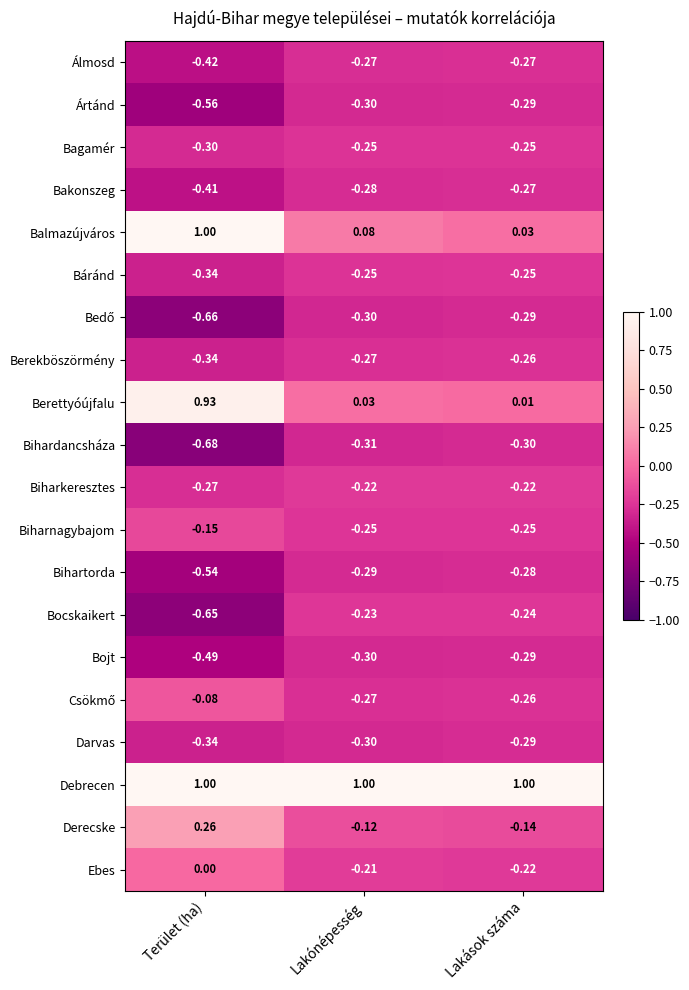

Which series has the largest total across all categories?

Debrecen